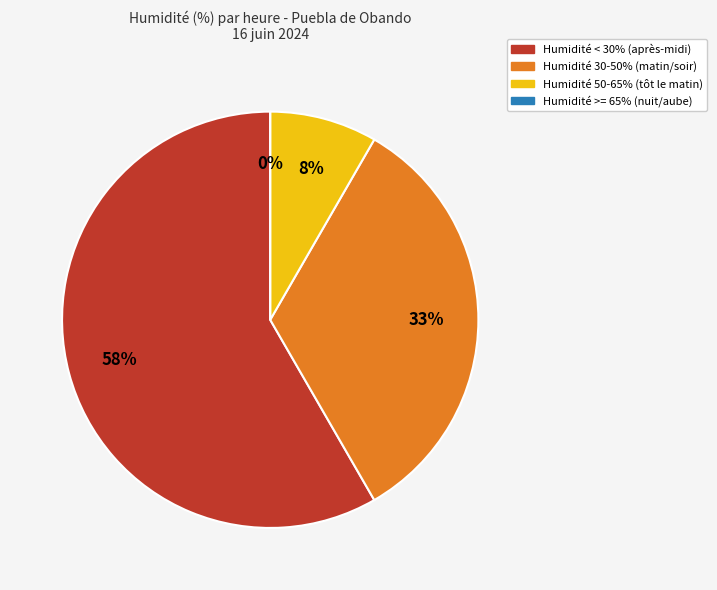

The 10:00 slice represents 22% of the pie. True or false?

False